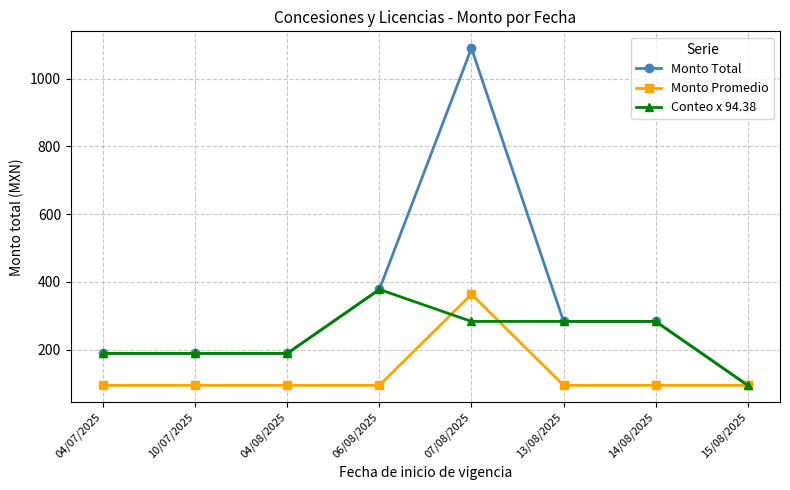

Which series has the largest total across all categories?

Monto Total